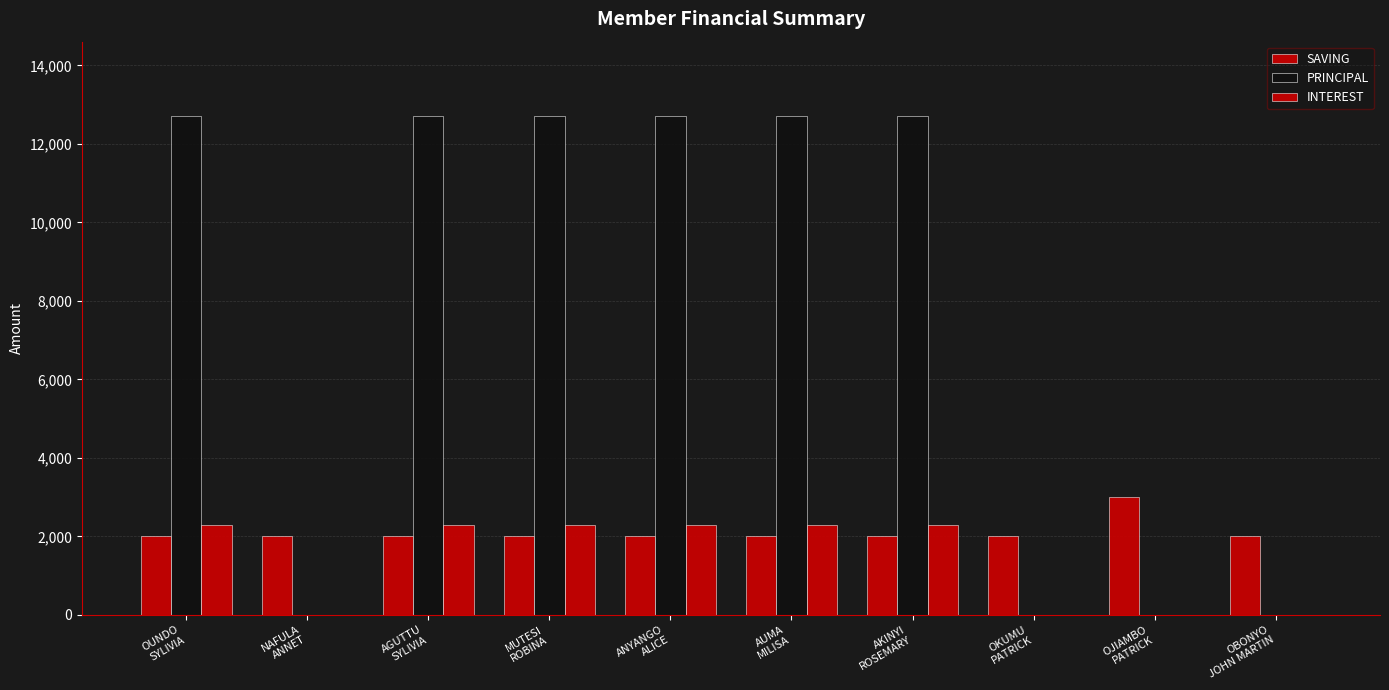

How many distinct data groups are displayed?

3